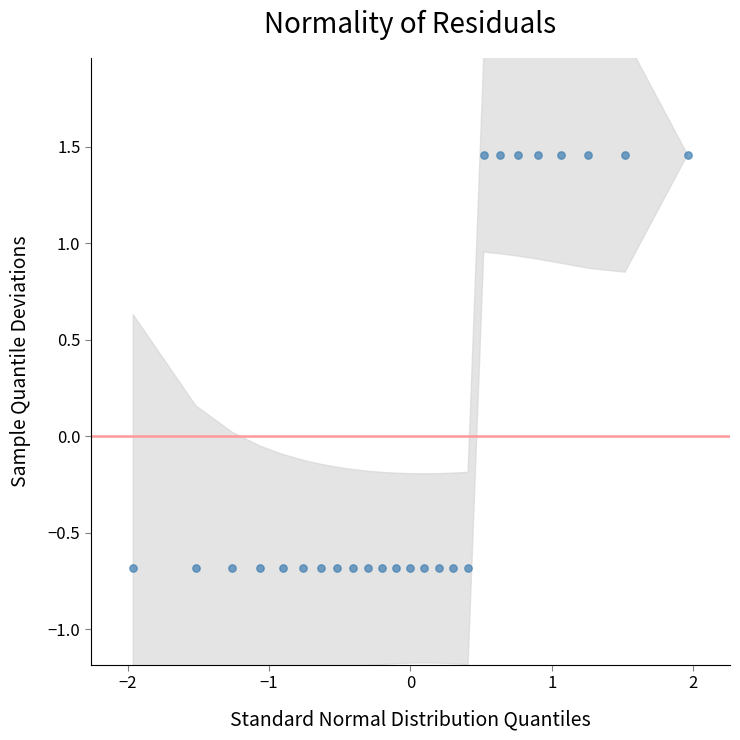

What is the range of X values (max minus min)?

3.9